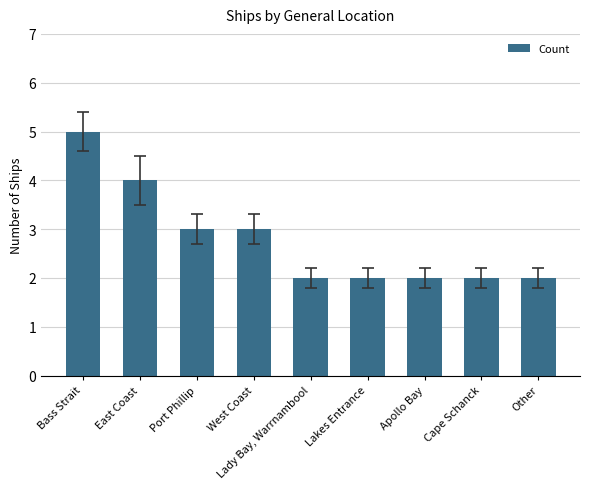

What is the sum of all values?

25